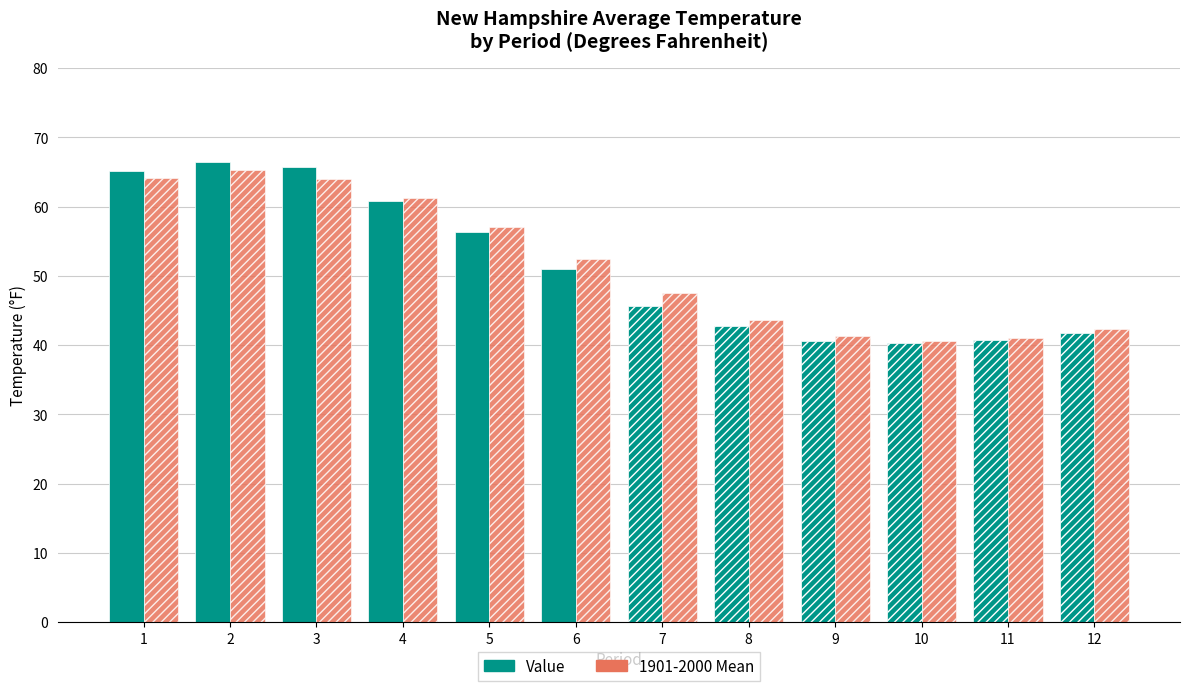

What is the sum of all 1901-2000 Mean values?

620.6